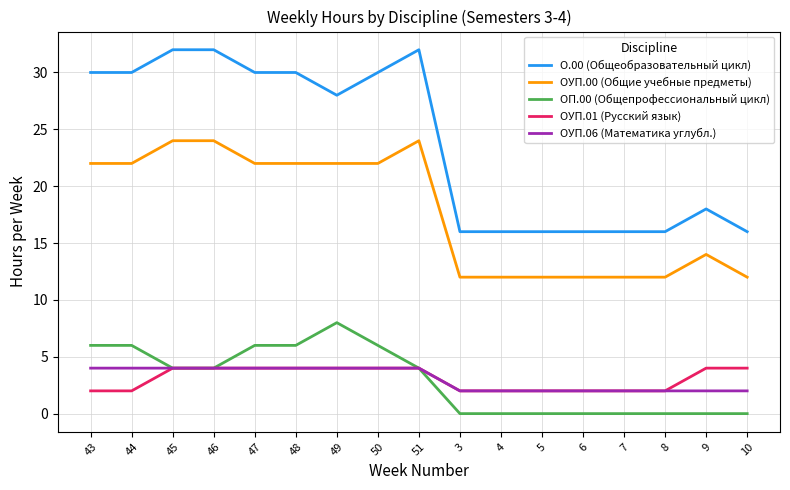

What position from the right is 43?

17